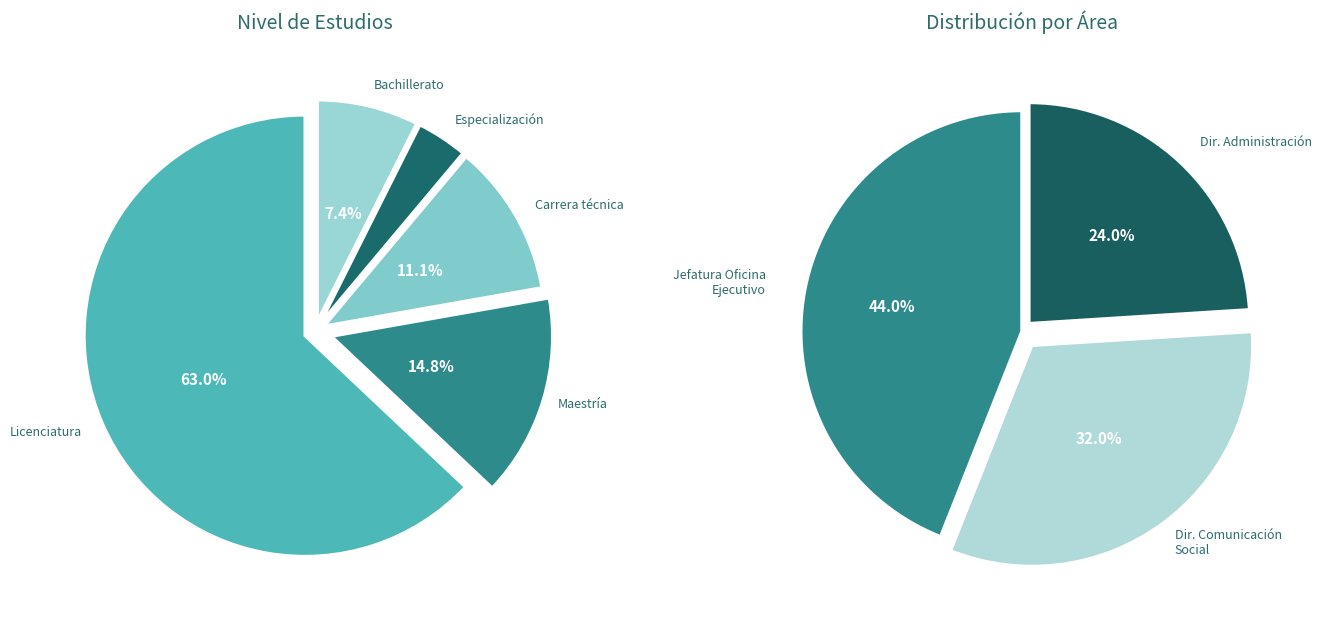

Is there a majority slice in this chart?

Yes